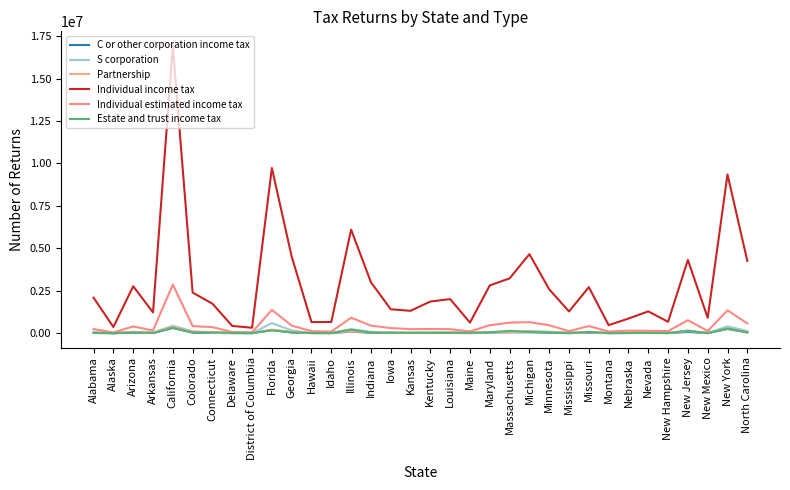

True or false: Partnership has more than 2 points higher than both neighbors.

True